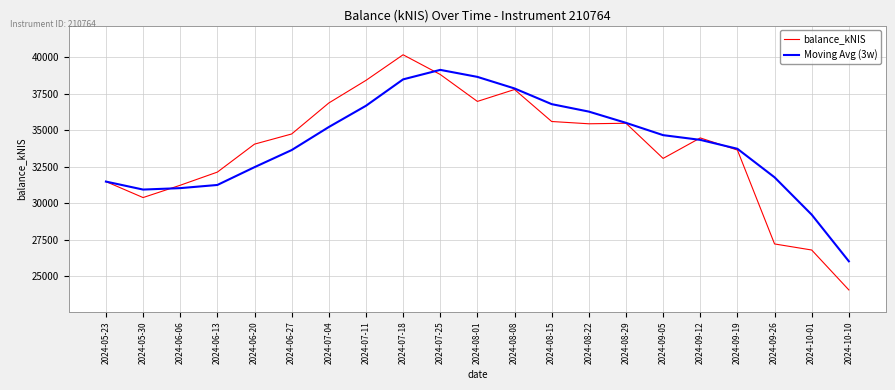

In balance_kNIS, how many points are lower than both neighbors (excluding endpoints)?

4